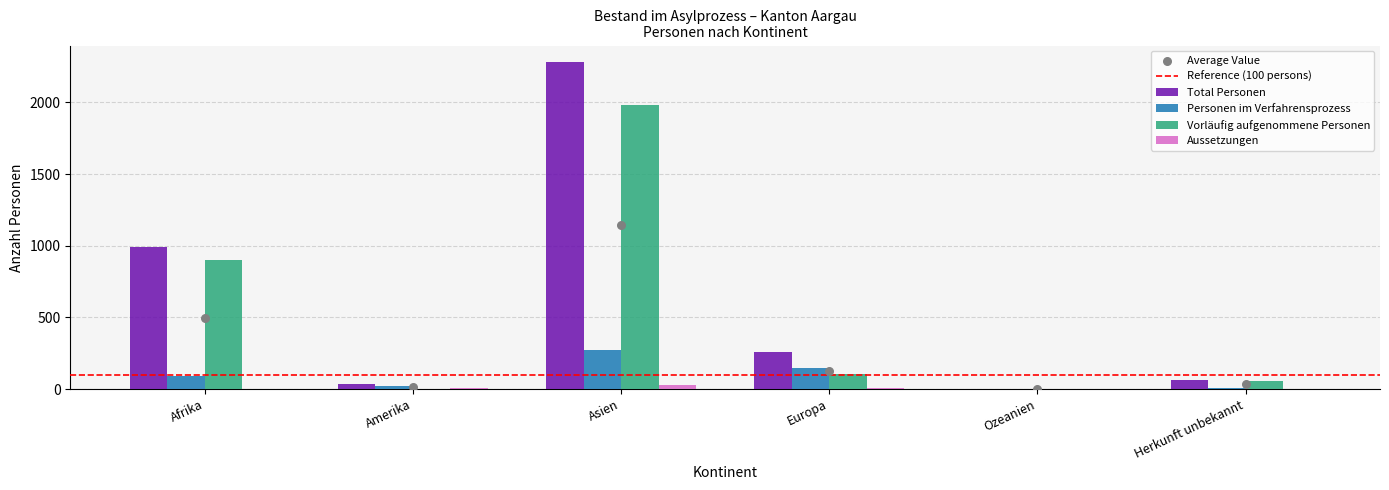

At which category is the sum across all series the highest?

Asien